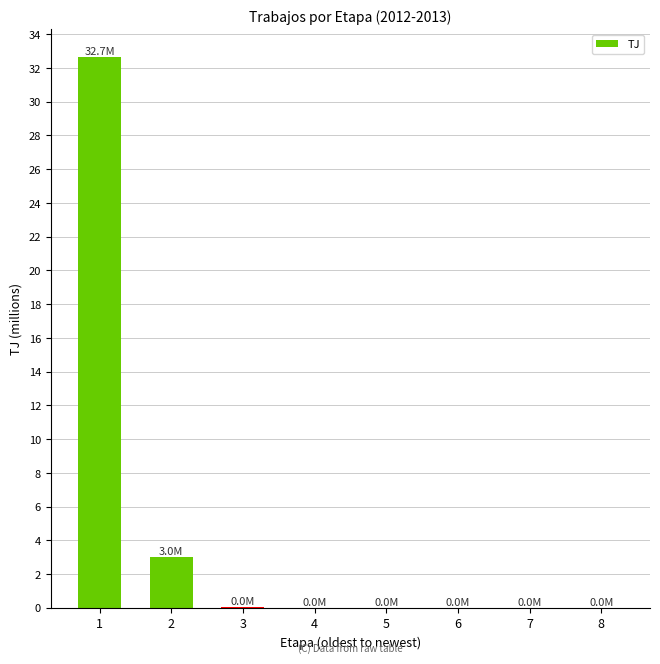

Where is the data nearest to the value 16?

2